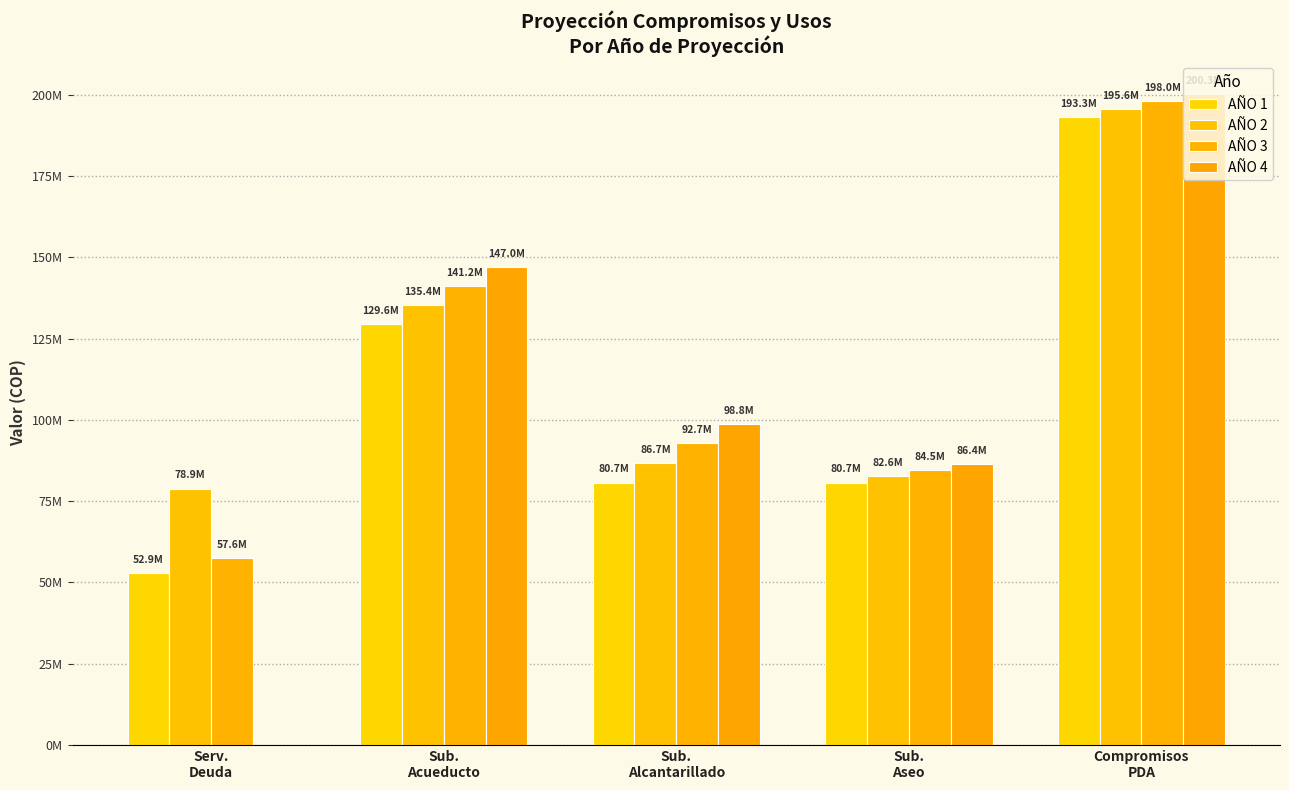

The AÑO 2 series shows 53076515 at Compromisos
PDA. True or false?

False